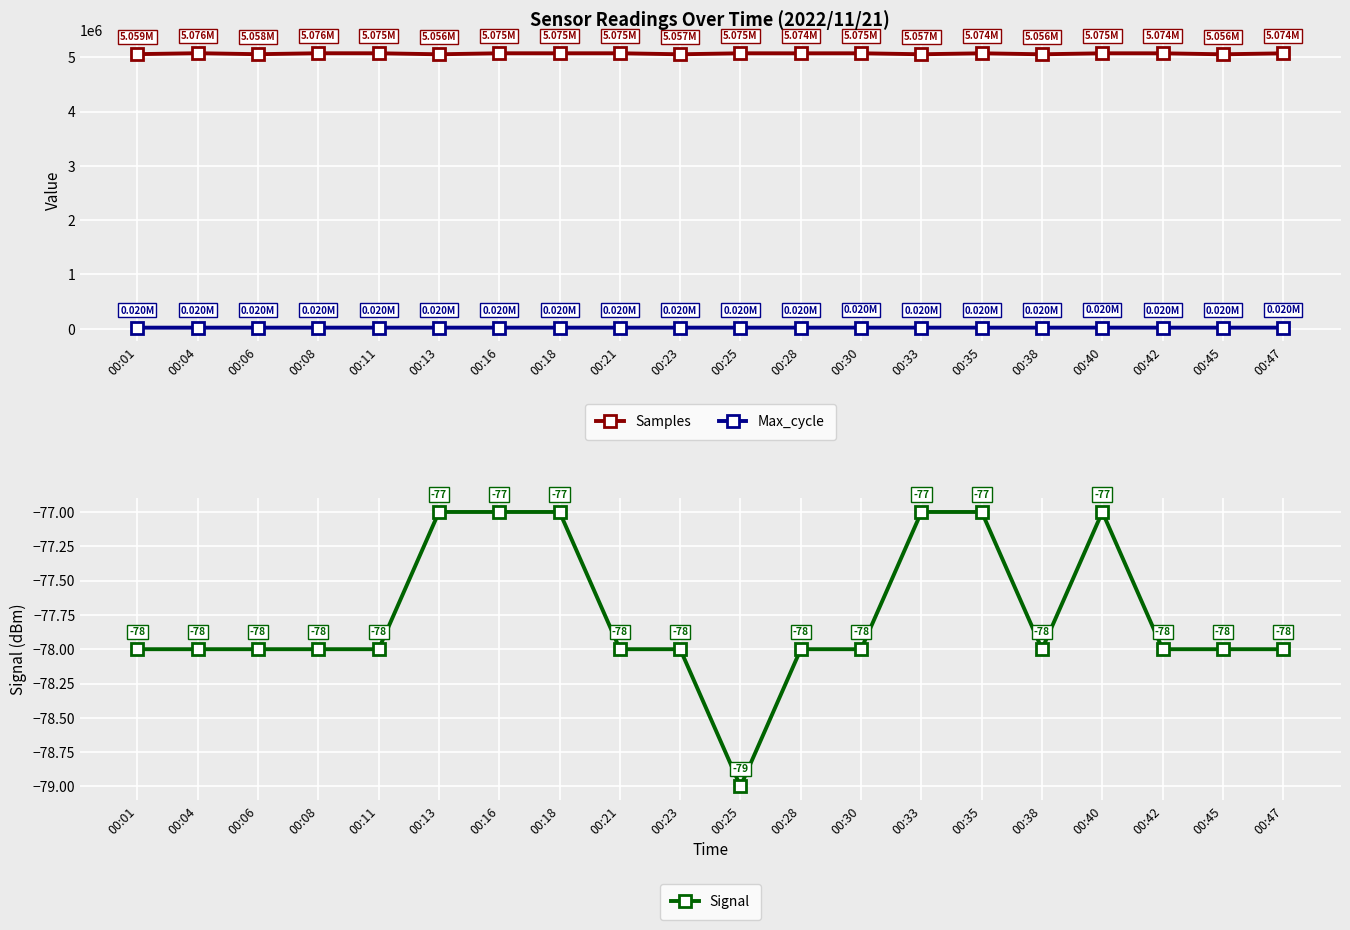

Which series changed the most between 00:08 and 00:13?

Samples